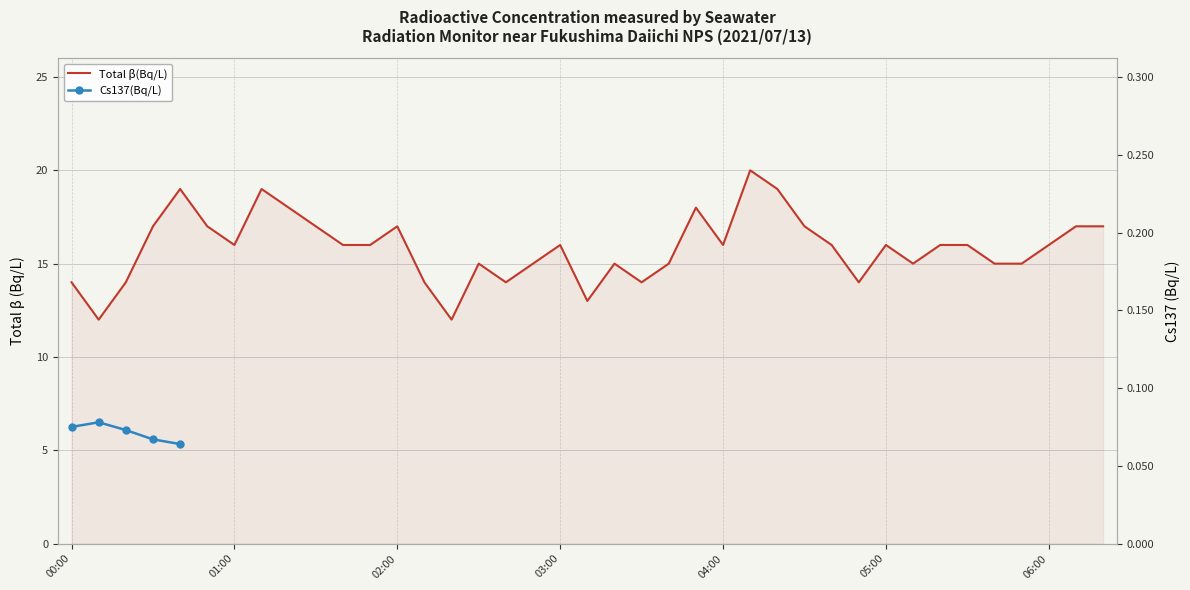

Which category has the highest value across all series?

04:10